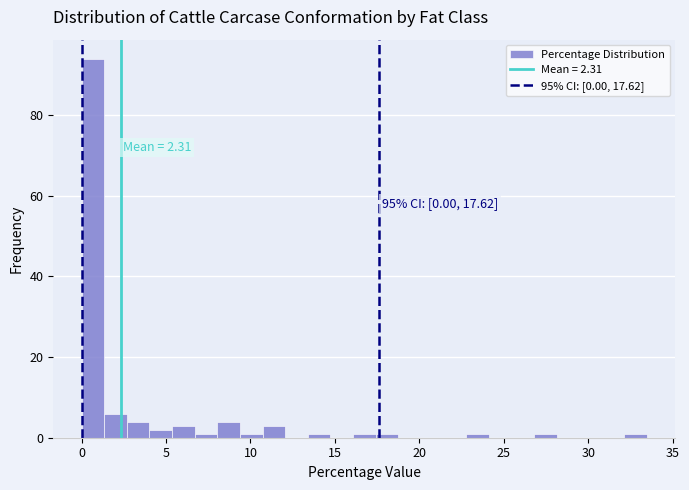

Around what value on the x-axis is the tallest bar? Give the approximate position of its centre, as read against the axis.

0.5